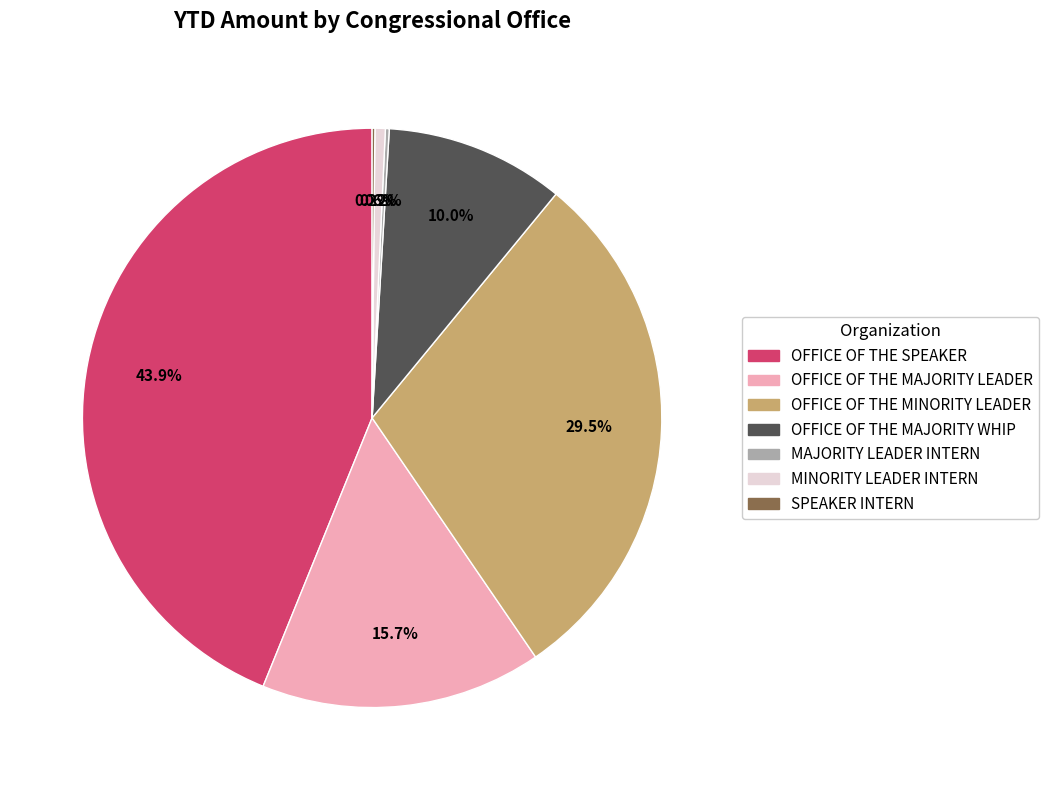

Is there any slice that represents more than half of the pie?

No